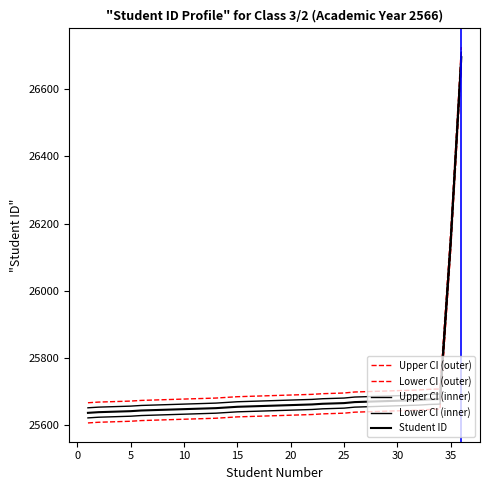

How many lines are shown in the chart?

5